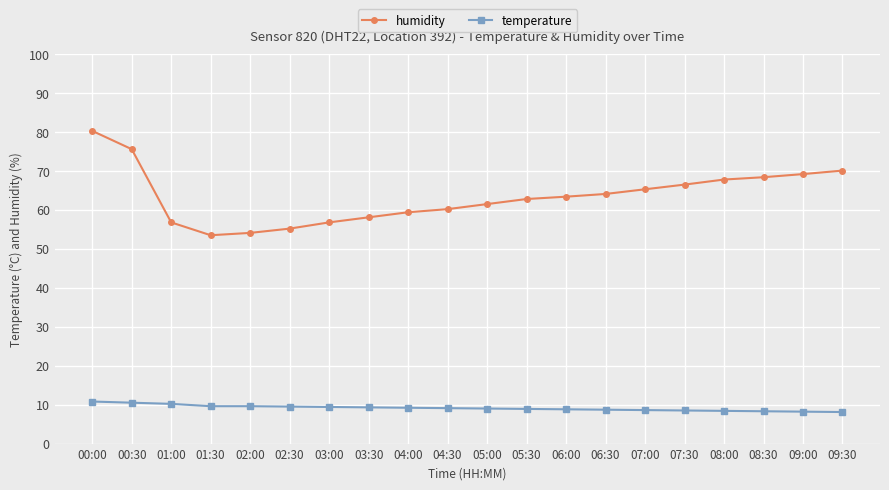

What is the difference between the humidity values at 01:00 and 06:00?

6.6